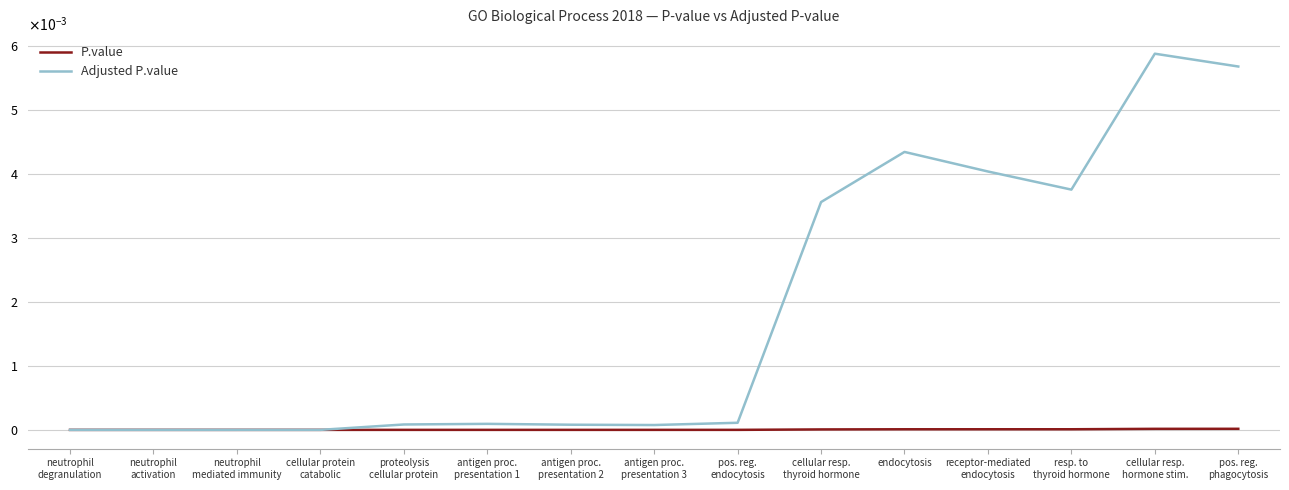

What is the label of the 13th point from the left?

resp. to
thyroid hormone